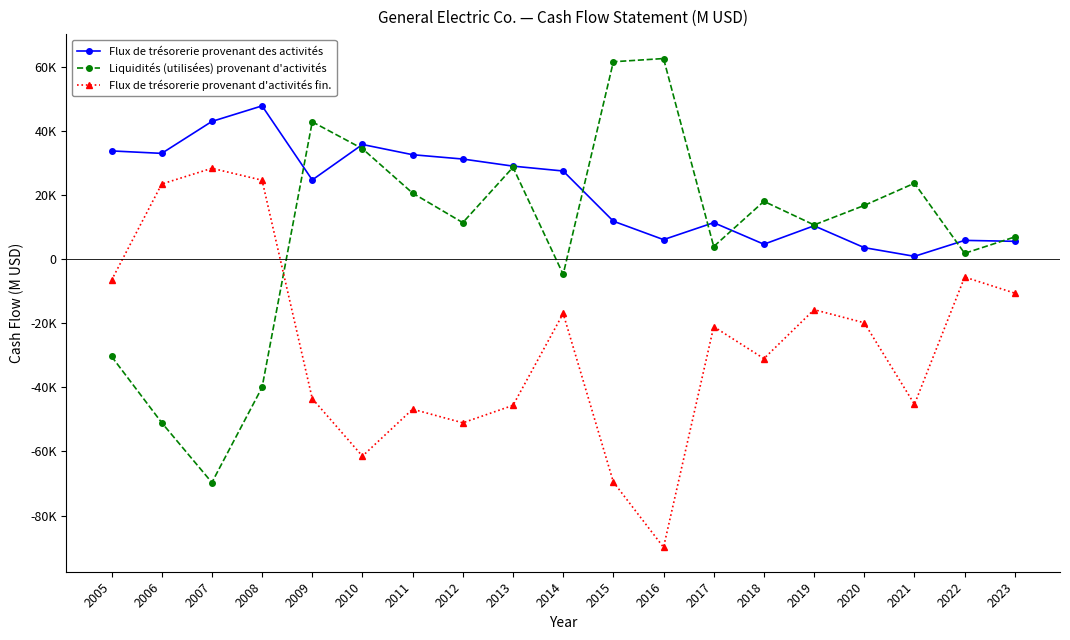

How many lines are shown in the chart?

3